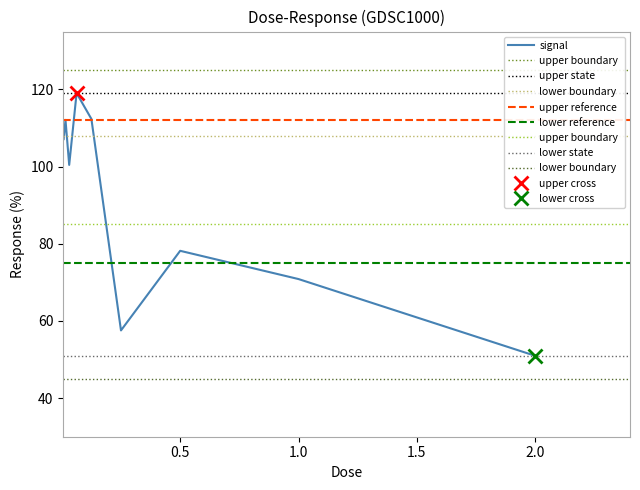

What is the change in value from 0.015625 to 1.0?

-41.2